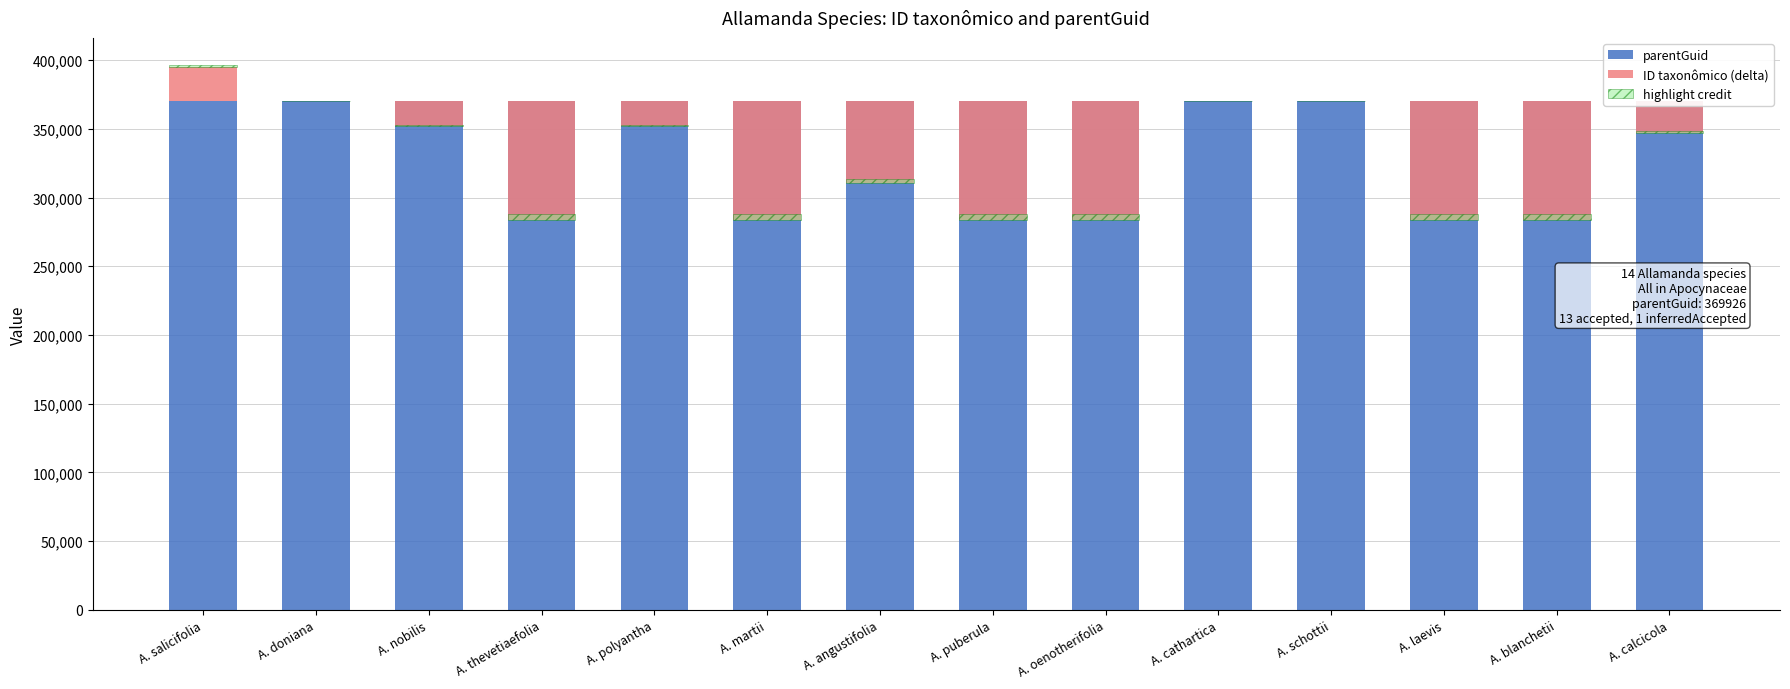

What is the total value across all series at A. schottii?

369935.5